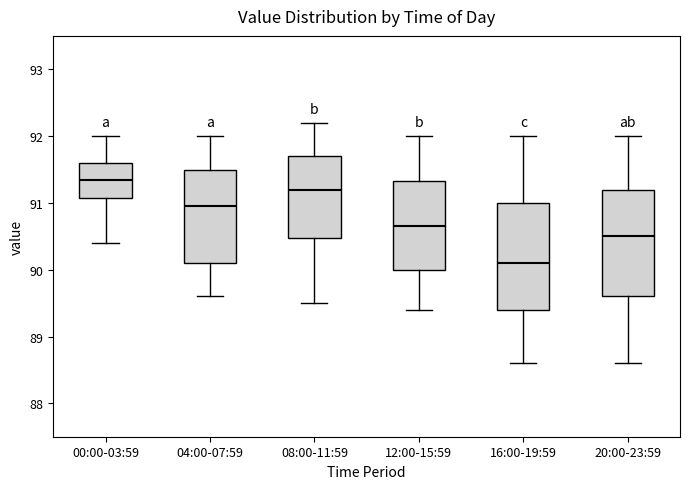

Where does the median line of the box for 16:00-19:59 sit on the y-axis? The values are not printed on the chart, so give them approximately, as read against the axis.

90.1